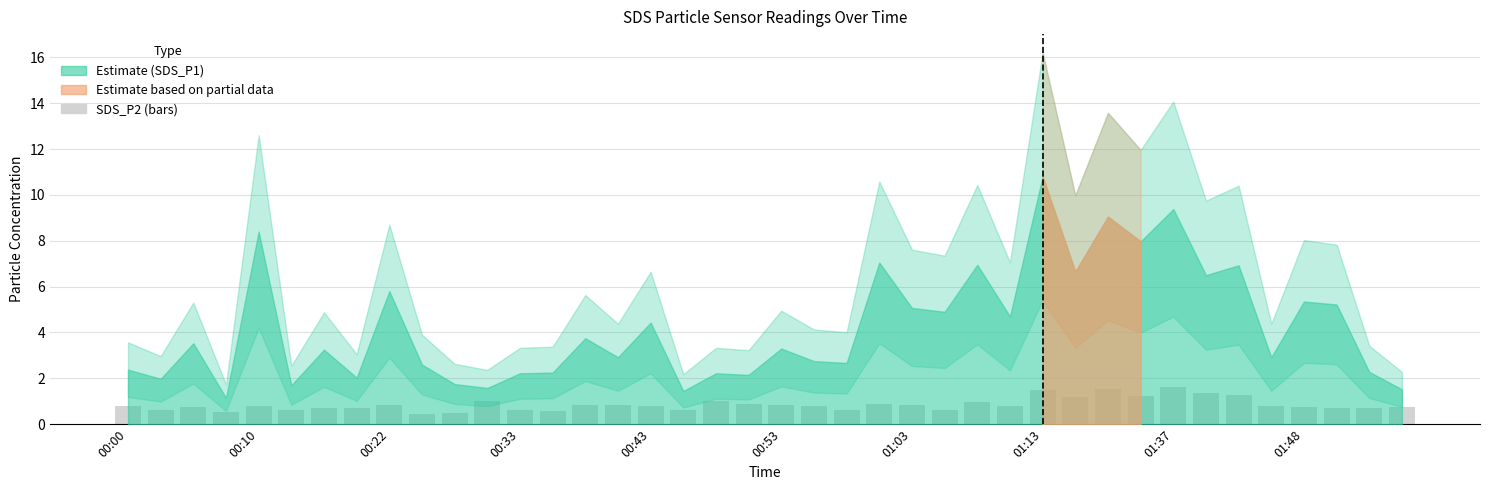

What is the smallest value displayed?

0.4